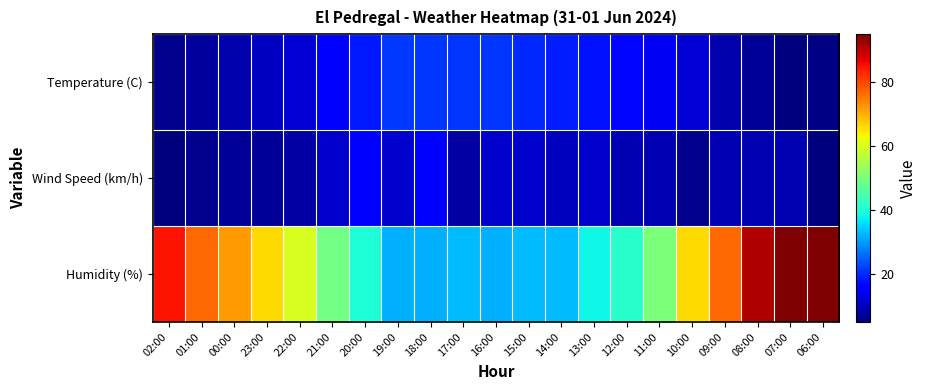

Reading left to right, transcribe all the data shown in this chart.

Temperature (C): 02:00=6.0	01:00=7.5	00:00=8.5	23:00=10.2	22:00=11.9	21:00=15.1	20:00=18.4	19:00=21.2	18:00=20.8	17:00=20.9	16:00=21.0	15:00=20.0	14:00=18.9	13:00=17.9	12:00=16.8	11:00=14.2	10:00=11.8	09:00=8.7	08:00=7.0	07:00=4.9	06:00=5.3
Wind Speed (km/h): 02:00=5.0	01:00=6.0	00:00=7.0	23:00=7.0	22:00=8.0	21:00=11.0	20:00=16.0	19:00=11.0	18:00=15.0	17:00=8.0	16:00=11.0	15:00=11.0	14:00=10.0	13:00=11.0	12:00=9.0	11:00=9.0	10:00=6.0	09:00=9.0	08:00=9.0	07:00=9.0	06:00=5.0
Humidity (%): 02:00=85.0	01:00=77.0	00:00=72.0	23:00=66.0	22:00=60.0	21:00=49.0	20:00=40.0	19:00=32.0	18:00=32.0	17:00=33.0	16:00=32.0	15:00=33.0	14:00=33.0	13:00=38.0	12:00=41.0	11:00=50.0	10:00=66.0	09:00=77.0	08:00=91.0	07:00=95.0	06:00=95.0